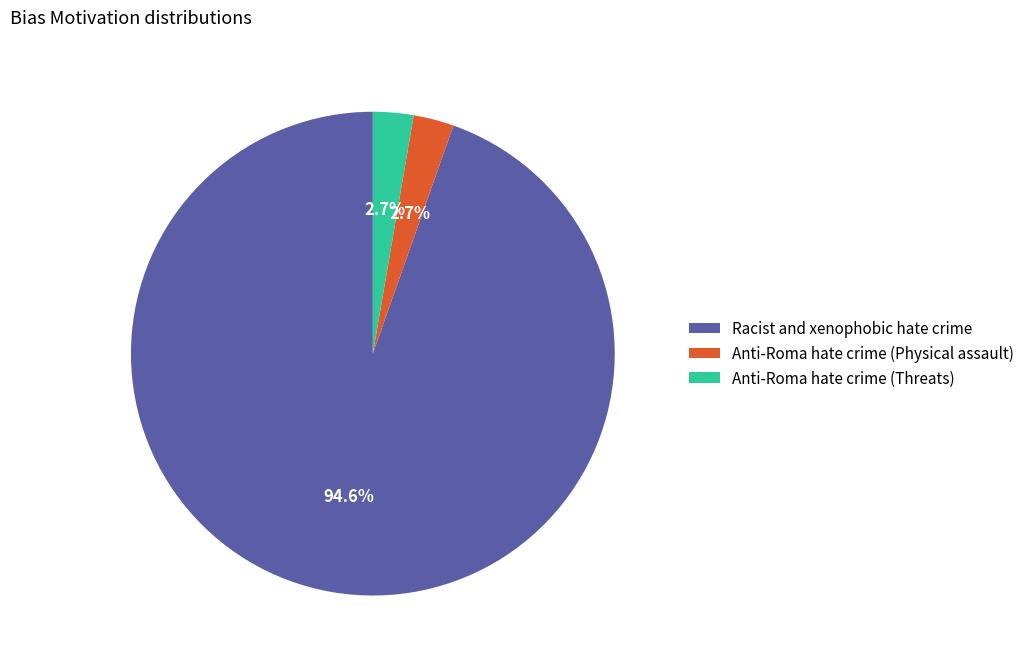

What is the total percentage of Anti-Roma hate crime (Physical assault) and Racist and xenophobic hate crime?

97.3%